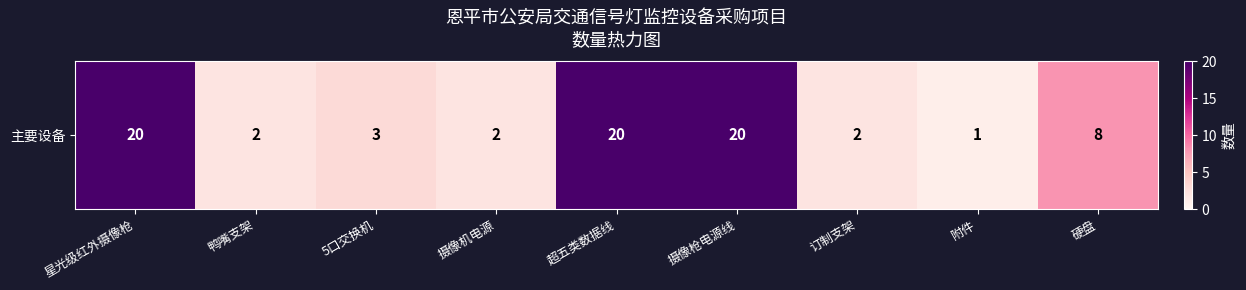

Read the value at 5口交换机.

3